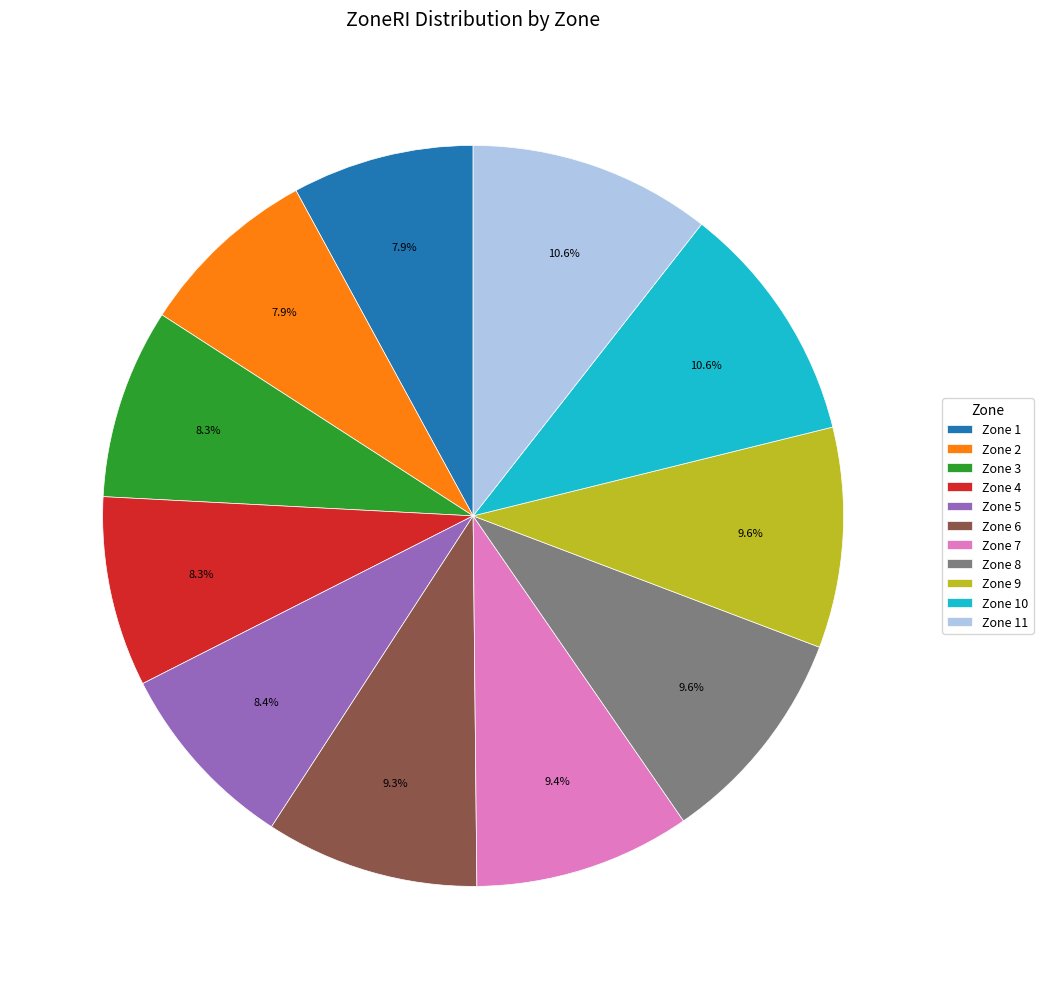

The Zone 8 slice represents 10% of the pie. True or false?

True